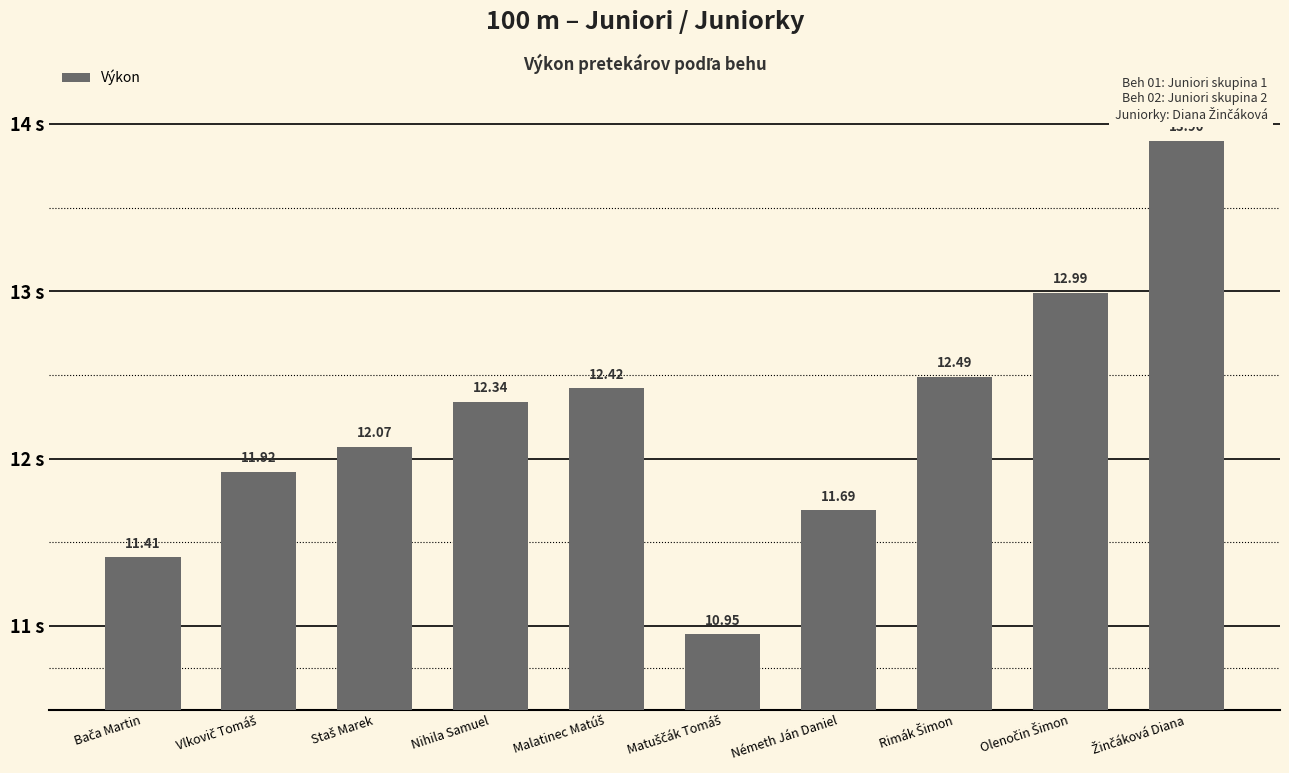

What is the difference between the second highest and minimum values?

2.0